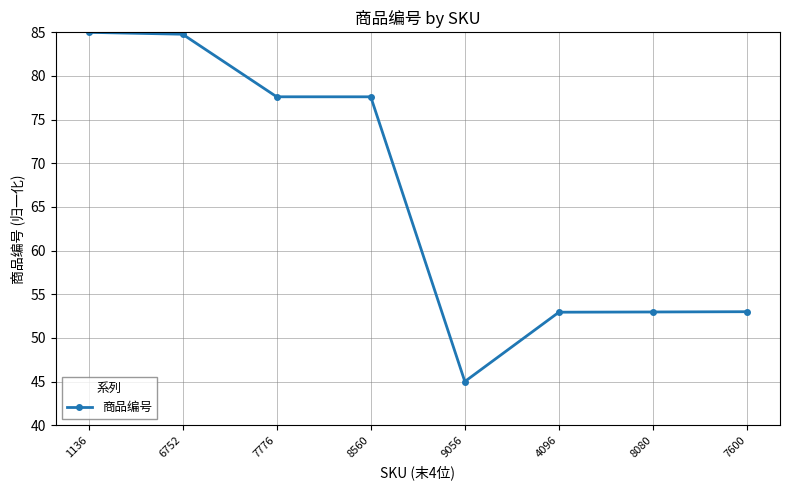

What position from the right is 8080?

2